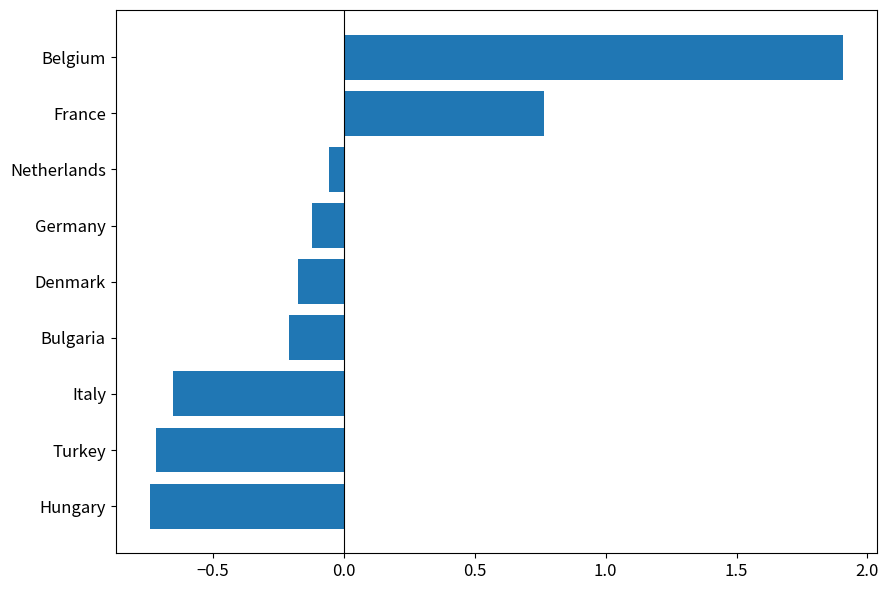

The value at Bulgaria is -0.2. True or false?

True